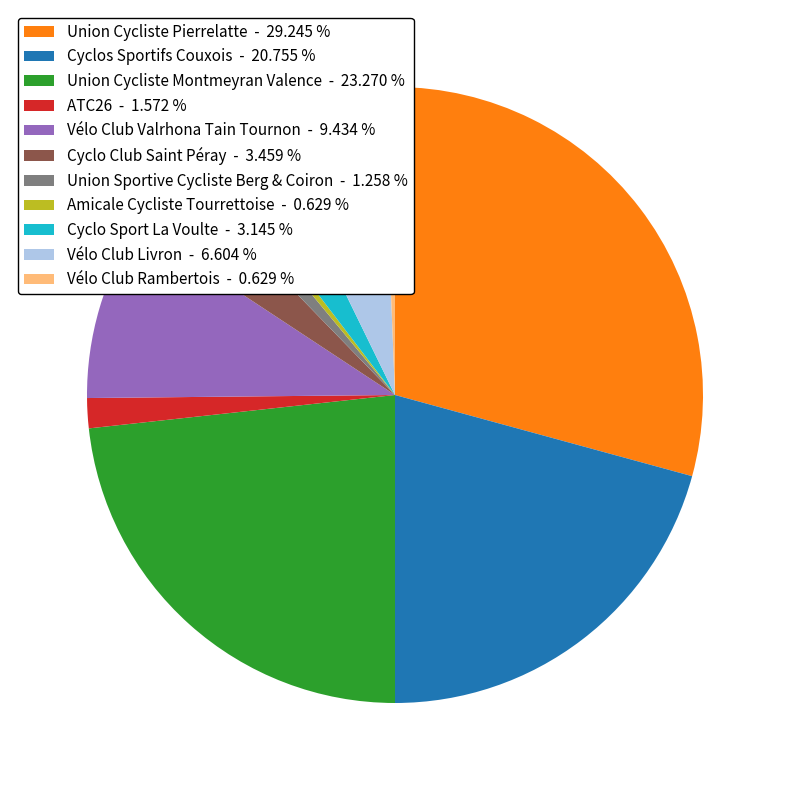

Between Cyclos Sportifs Couxois - 20.755 % and Union Cycliste Montmeyran Valence - 23.270 %, which is larger?

Union Cycliste Montmeyran Valence - 23.270 %